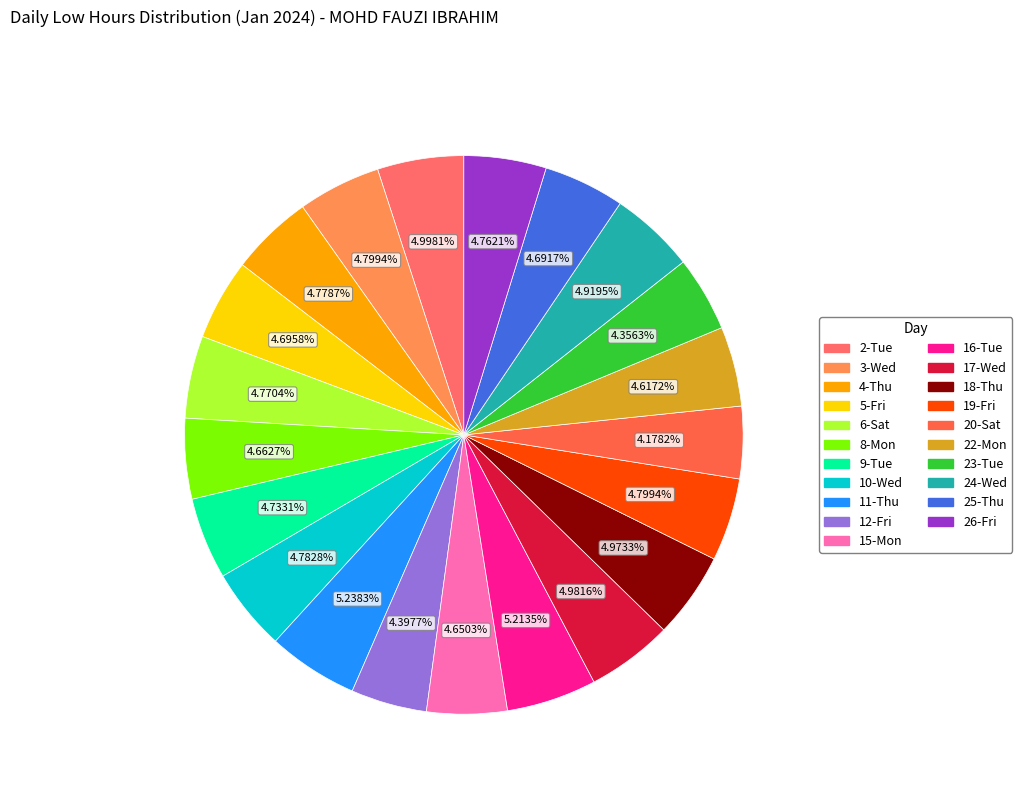

Which slice is the smallest?

20-Sat